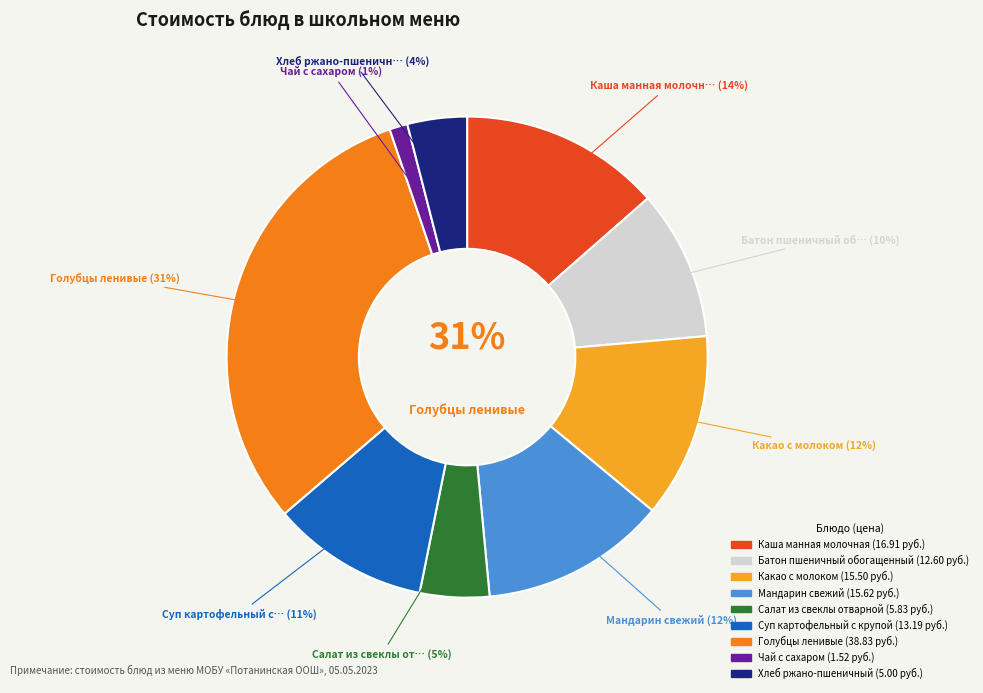

The Какао с молоком slice represents 12% of the pie. True or false?

True